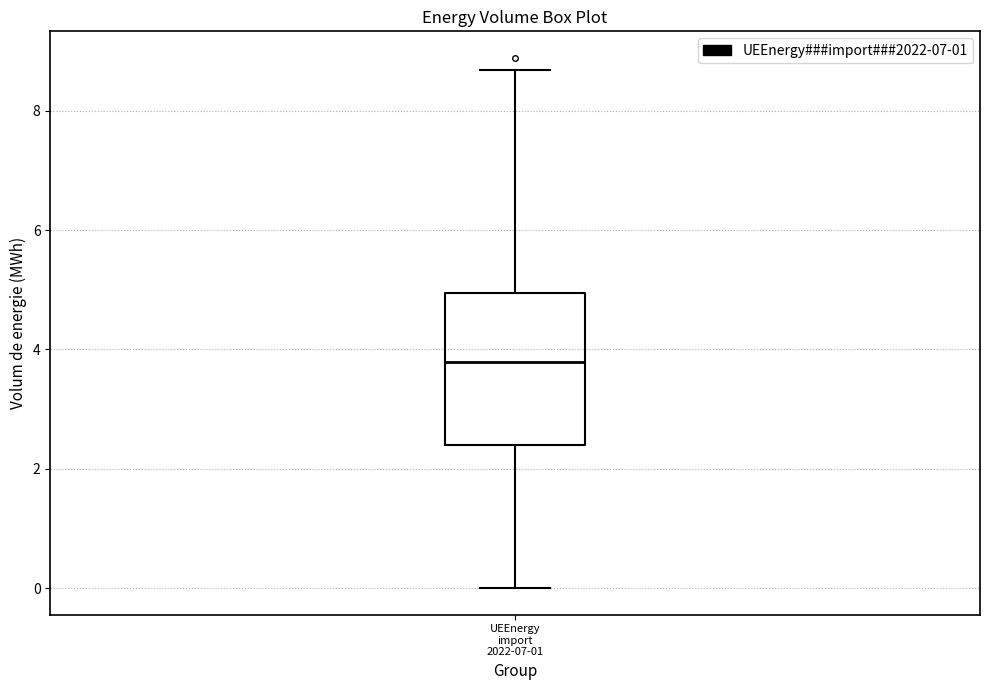

Where does the median line of the box for UEEnergy import 2022-07-01 sit on the y-axis? The values are not printed on the chart, so give them approximately, as read against the axis.

3.8